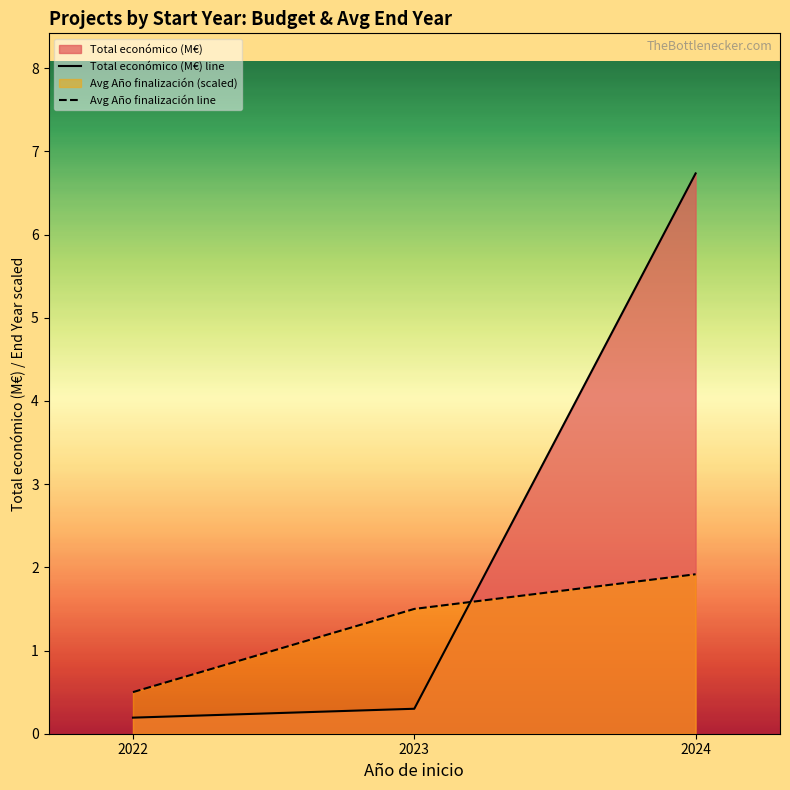

How many data points in Avg Año finalización line are less than 1?

1